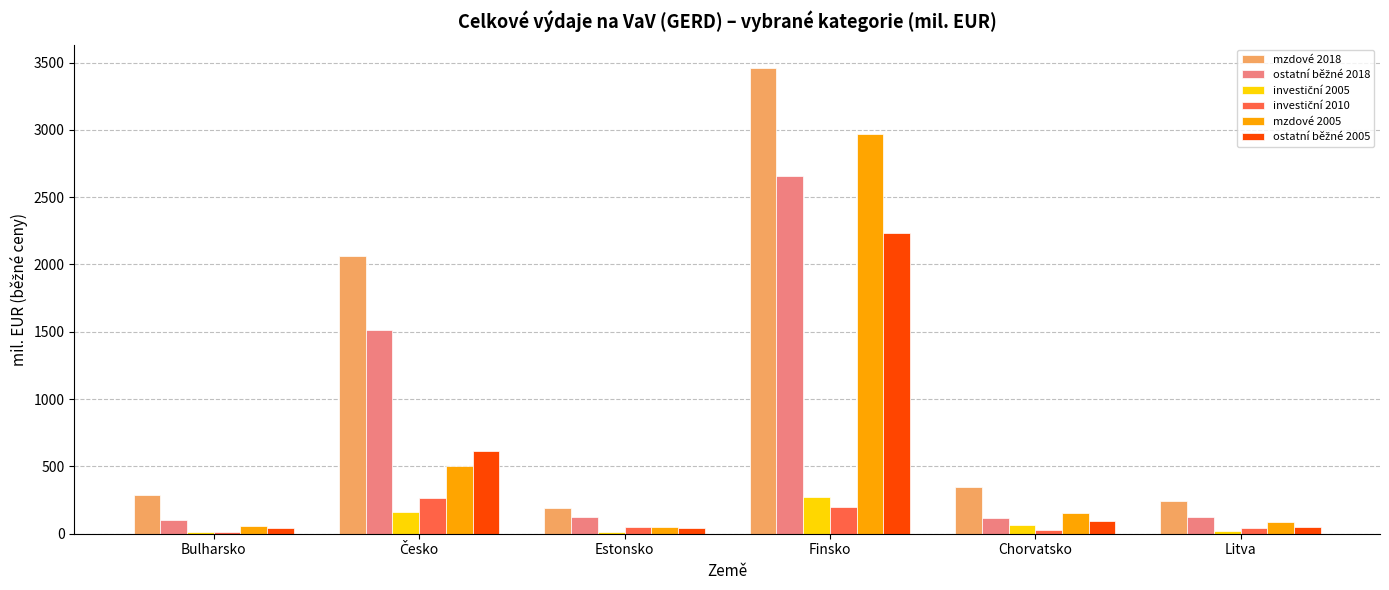

What is the sum of all mzdové 2018 values?

6586.5